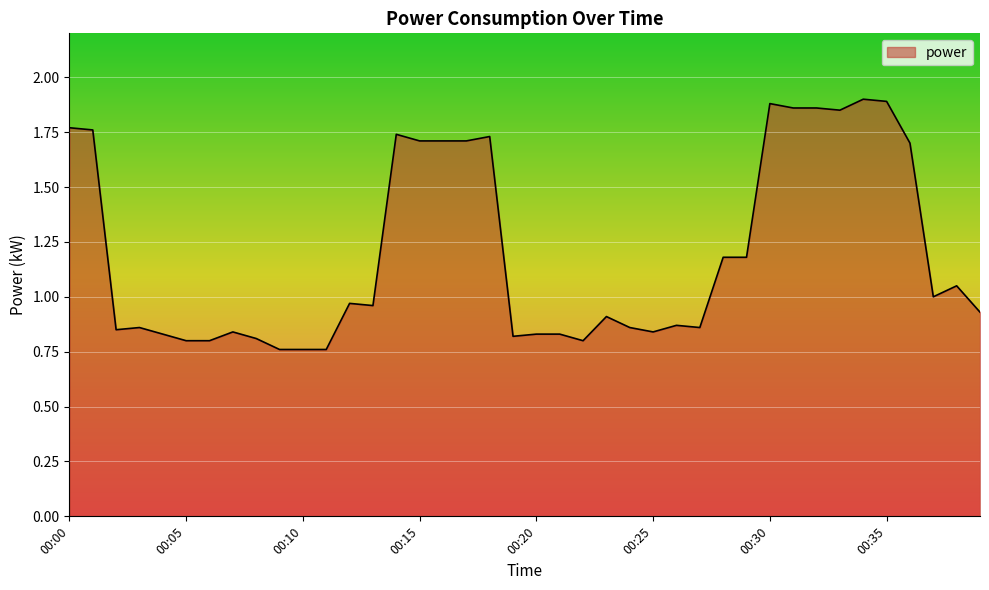

Reading left to right, transcribe all the data shown in this chart.

00:00=1.8	00:01=1.8	00:02=0.8	00:03=0.9	00:04=0.8	00:05=0.8	00:06=0.8	00:07=0.8	00:08=0.8	00:09=0.8	00:10=0.8	00:11=0.8	00:12=1.0	00:13=1.0	00:14=1.7	00:15=1.7	00:16=1.7	00:17=1.7	00:18=1.7	00:19=0.8	00:20=0.8	00:21=0.8	00:22=0.8	00:23=0.9	00:24=0.9	00:25=0.8	00:26=0.9	00:27=0.9	00:28=1.2	00:29=1.2	00:30=1.9	00:31=1.9	00:32=1.9	00:33=1.9	00:34=1.9	00:35=1.9	00:36=1.7	00:37=1.0	00:38=1.1	00:39=0.9